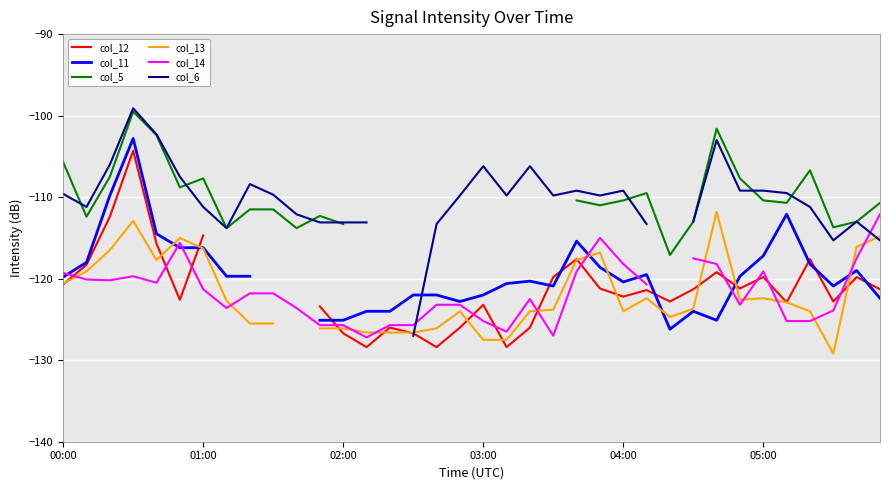

Does the chart display data point markers on the line(s)?

No